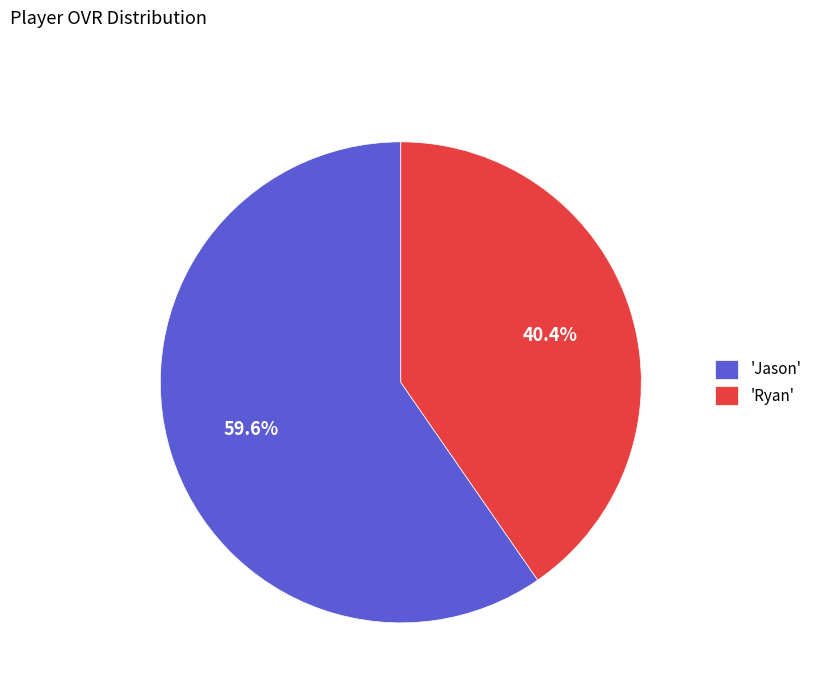

What is the largest slice in the pie chart?

'Jason'